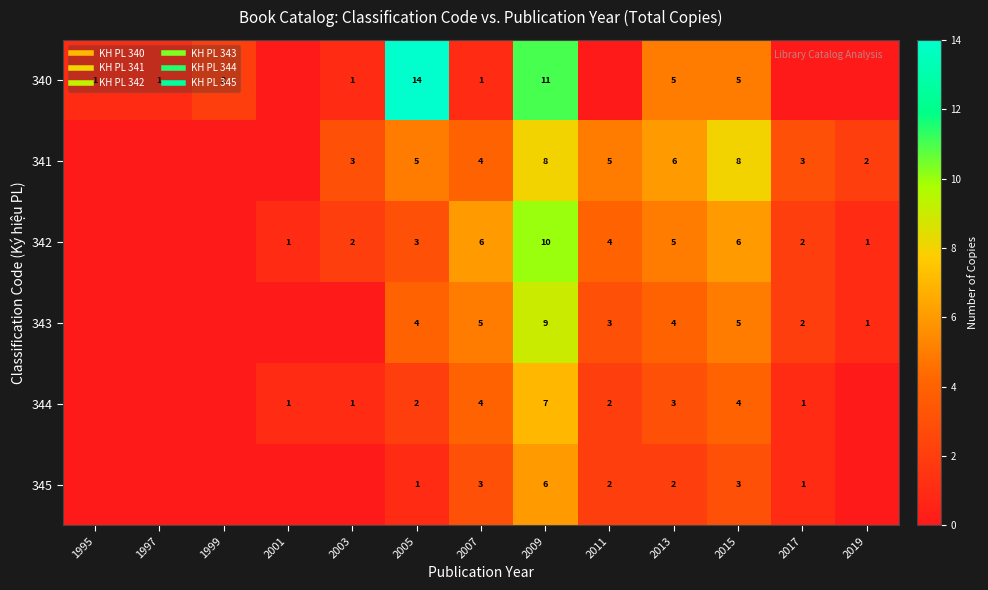

List the labels in order of 342 value, smallest first.

1995, 1997, 1999, 2001, 2019, 2003, 2017, 2005, 2011, 2013, 2007, 2015, 2009